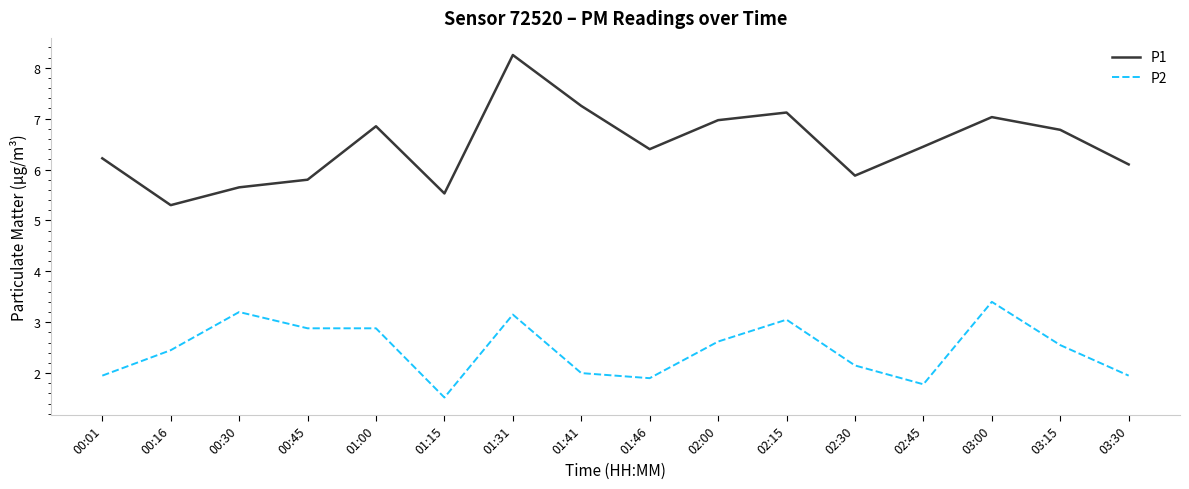

What position from the right is 01:15?

11